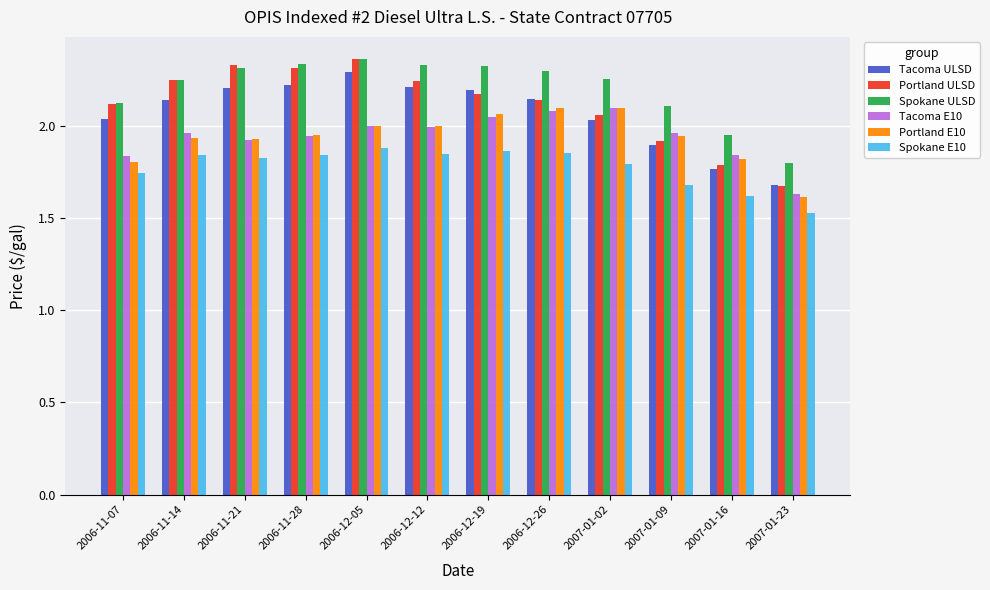

What is the difference between the maximum and minimum values in the Spokane ULSD series?

0.6